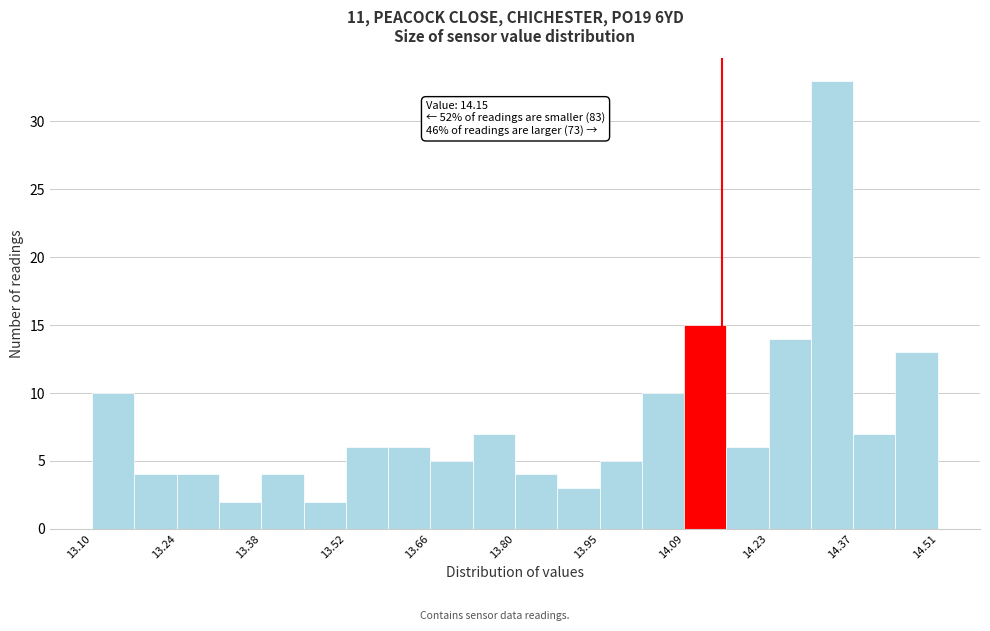

Read against the x-axis, roughly where is the centre of the tallest bar?

14.34